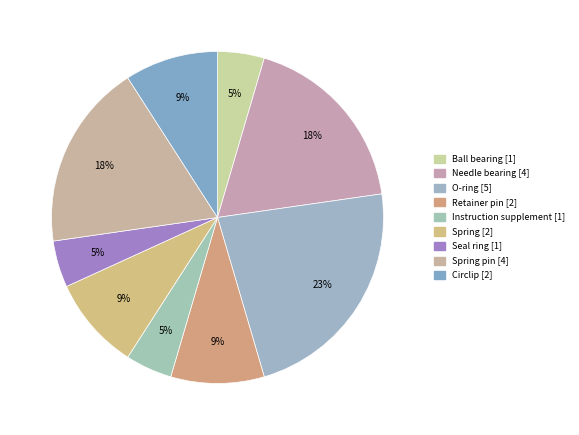

Count the number of slices in the pie.

9